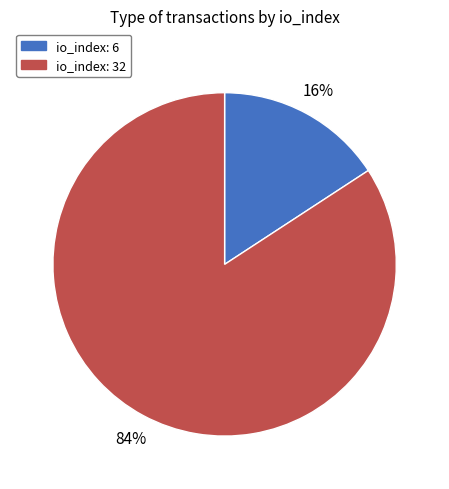

To the nearest percent, what percentage of the pie is io_index: 32?

84%